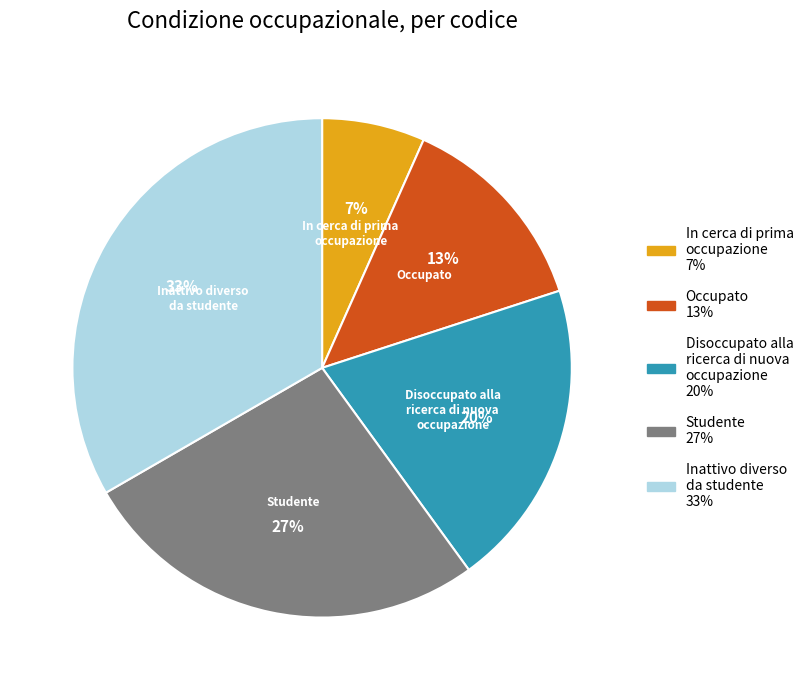

To the nearest percent, what is the average slice percentage?

20%